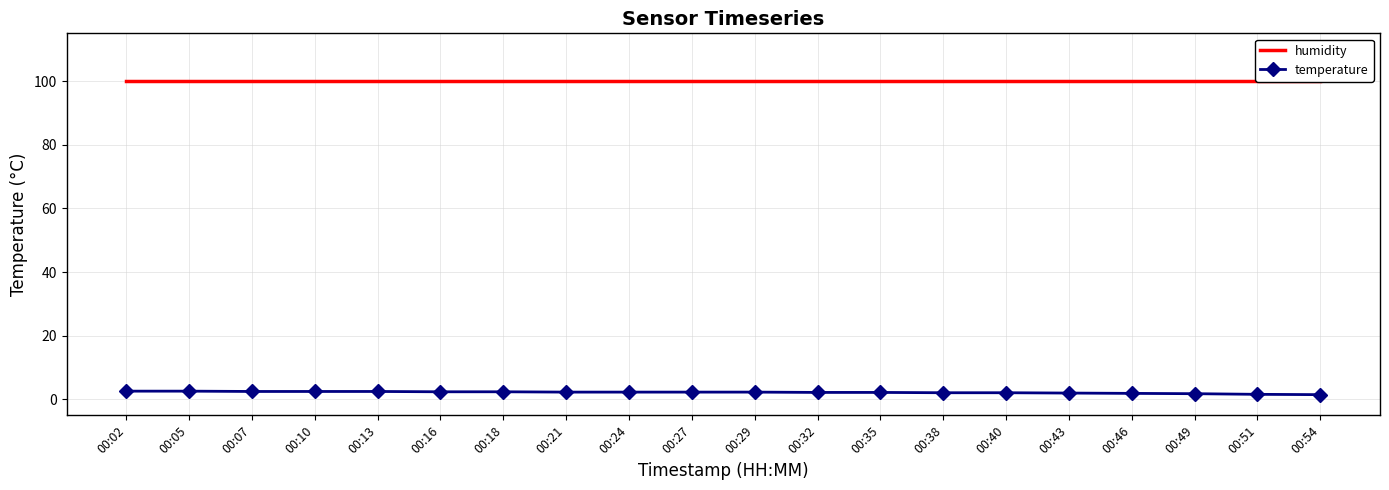

At 00:16, list the series in order from largest to smallest.

humidity, temperature